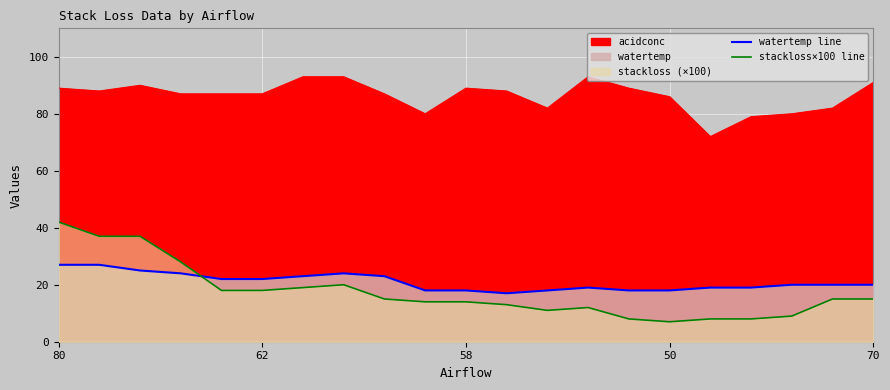

How many data points does each series have?

21